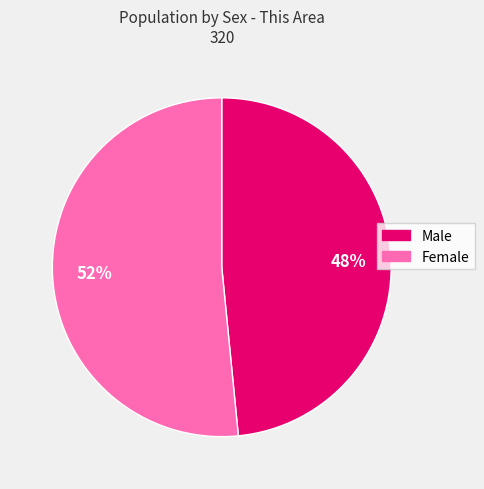

Approximately how many times larger is the value at Female compared to Male?

1.1